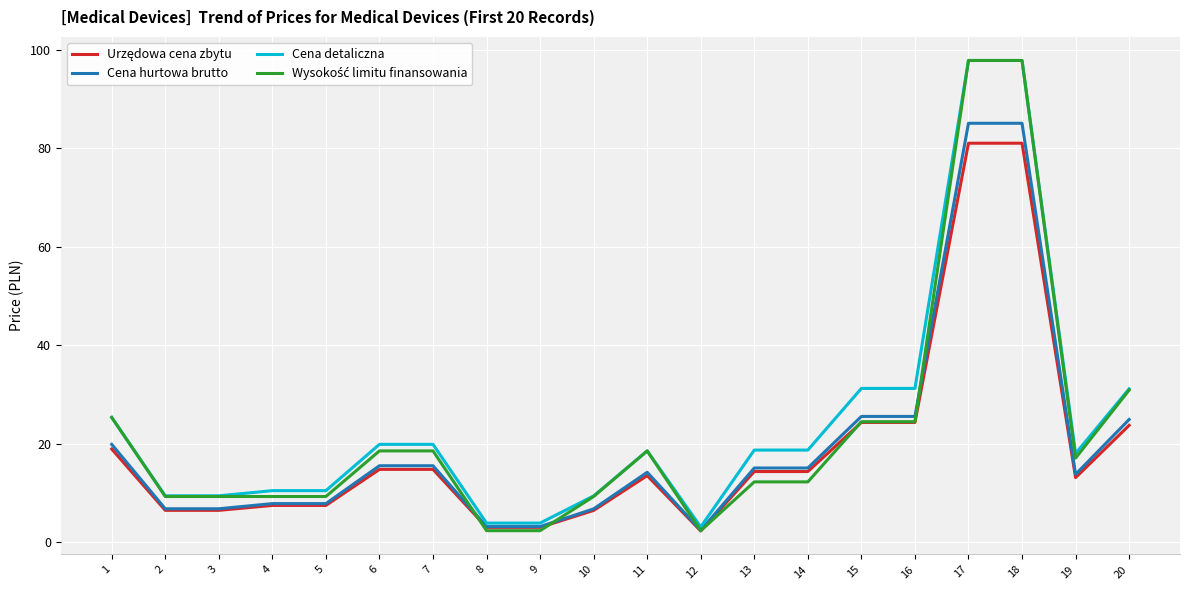

What is the total value across all series at 15?

105.5